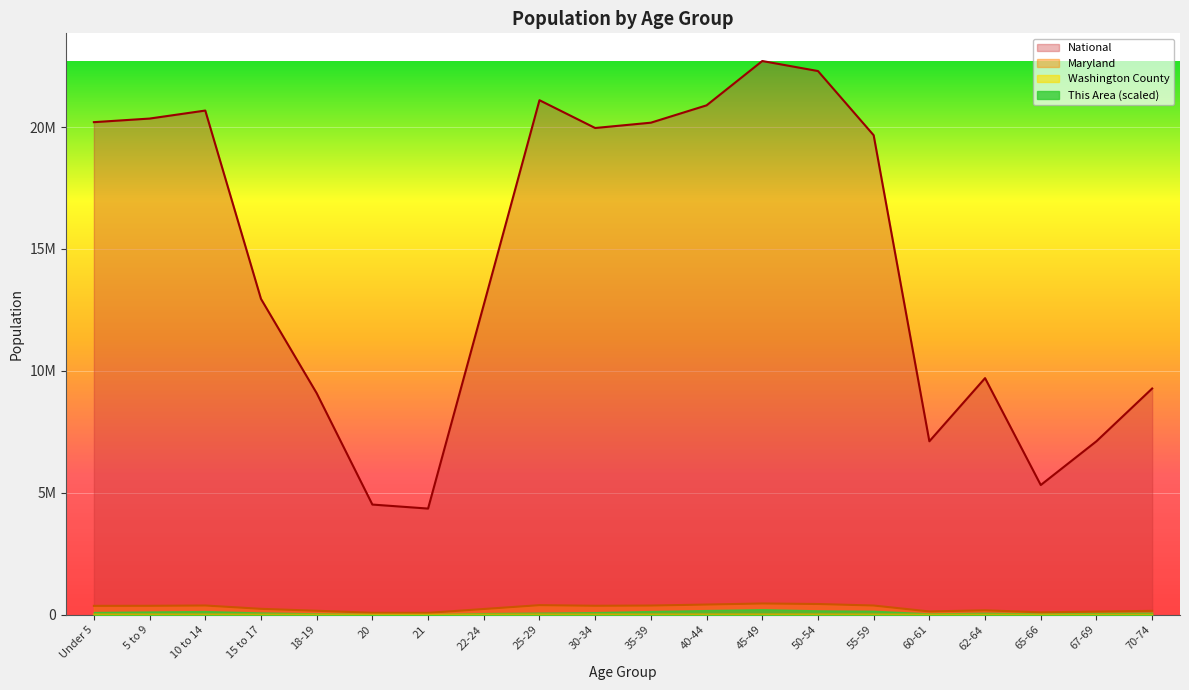

What is the value of the National point at the 17th from the left?

9704197